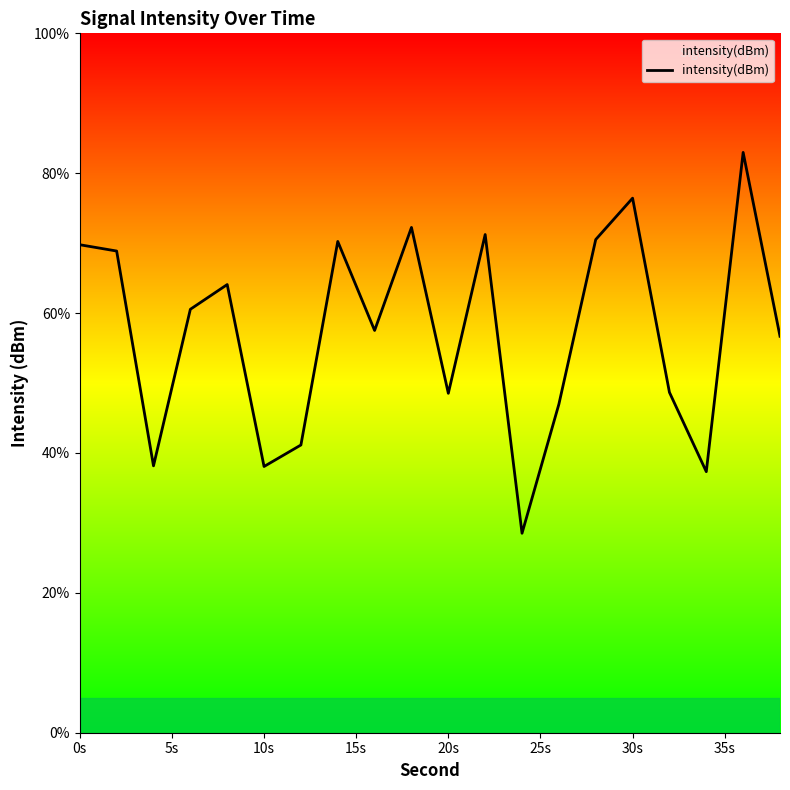

What is the maximum value shown in the chart?

83.0